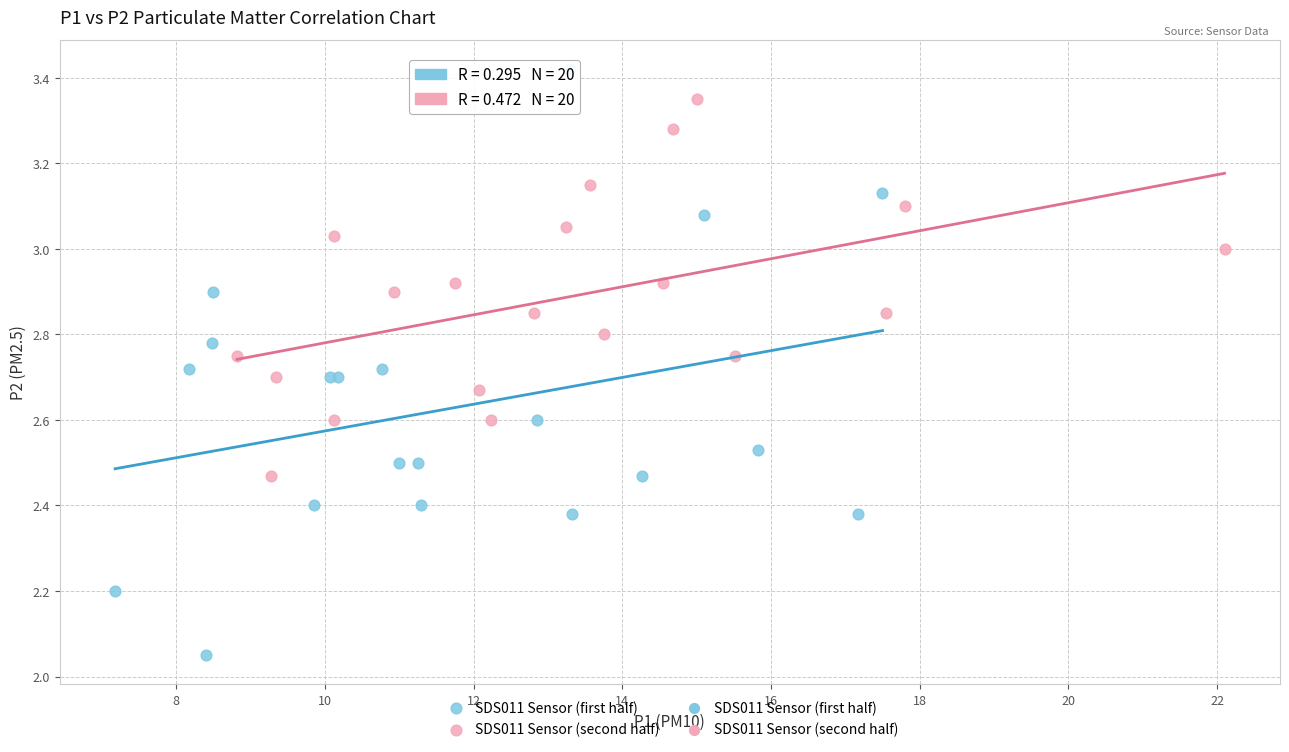

Which series contains the highest Y value?

SDS011 Sensor (first half)